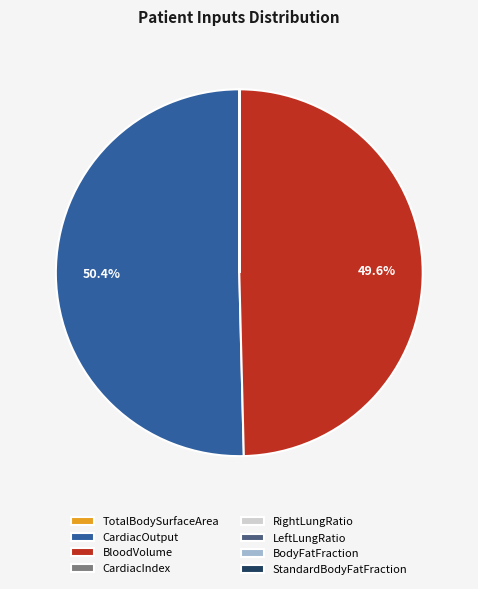

Which slice represents more than half of the pie?

CardiacOutput